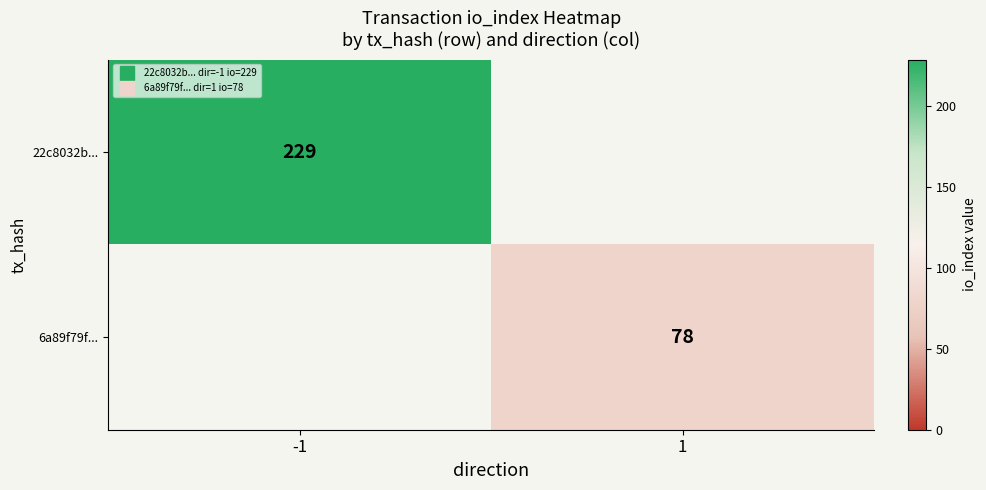

At 1, list the series in order from smallest to largest.

22c8032b..., 6a89f79f...